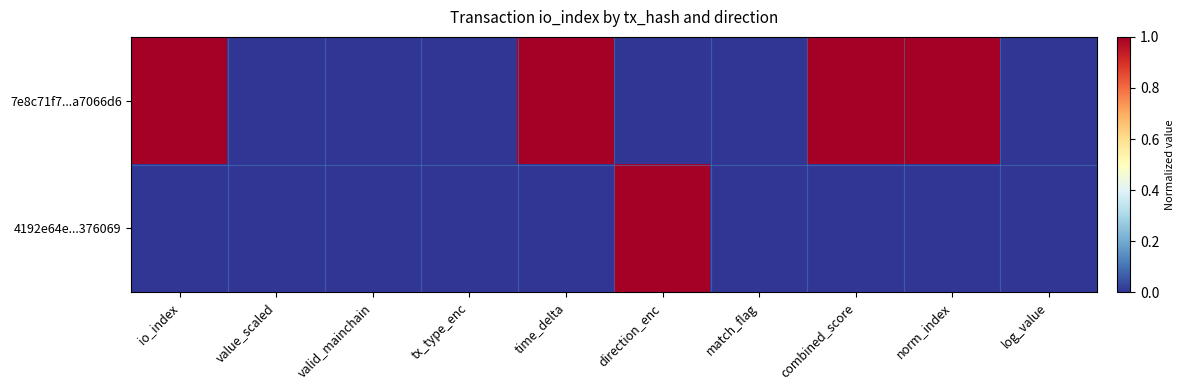

What is the greatest value displayed?

1